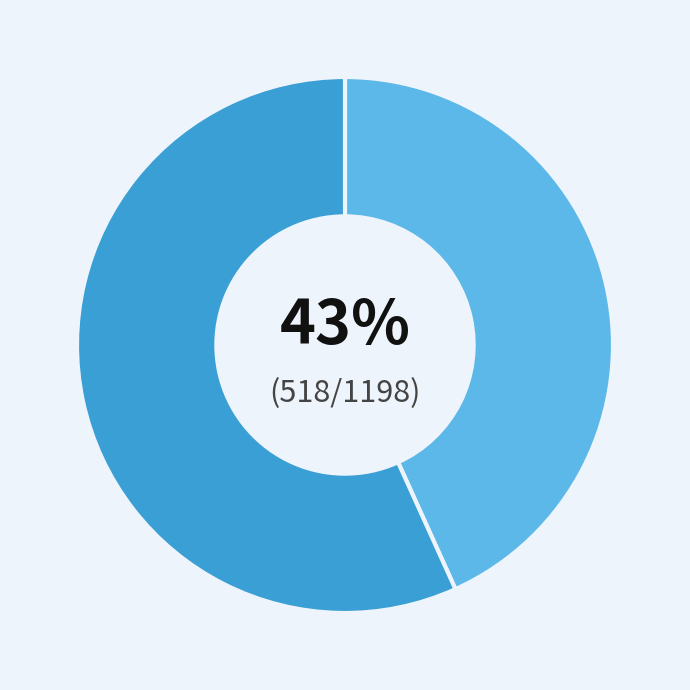

Is there any slice that represents more than half of the pie?

Yes